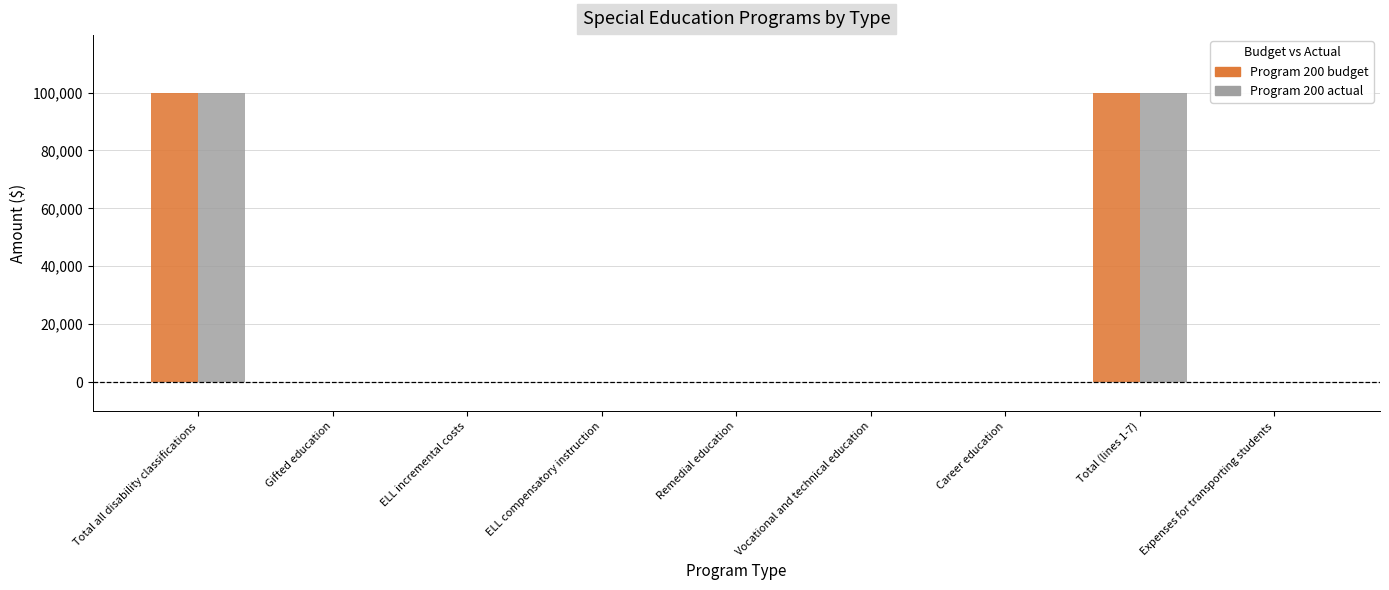

What is the average value of the Program 200 actual series?

22192